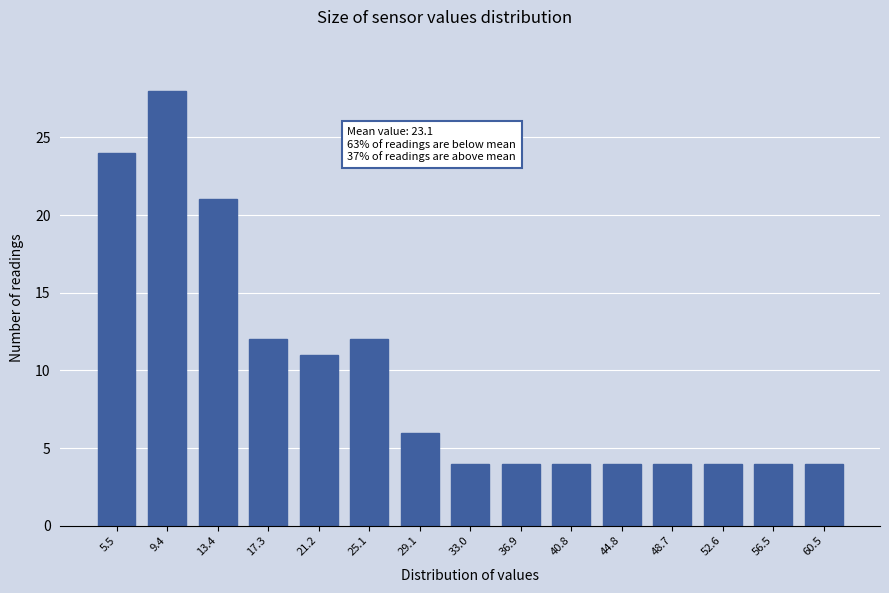

Reading right to left, list all the values displayed in this chart.

4	4	4	4	4	4	4	4	6	12	11	12	21	28	24